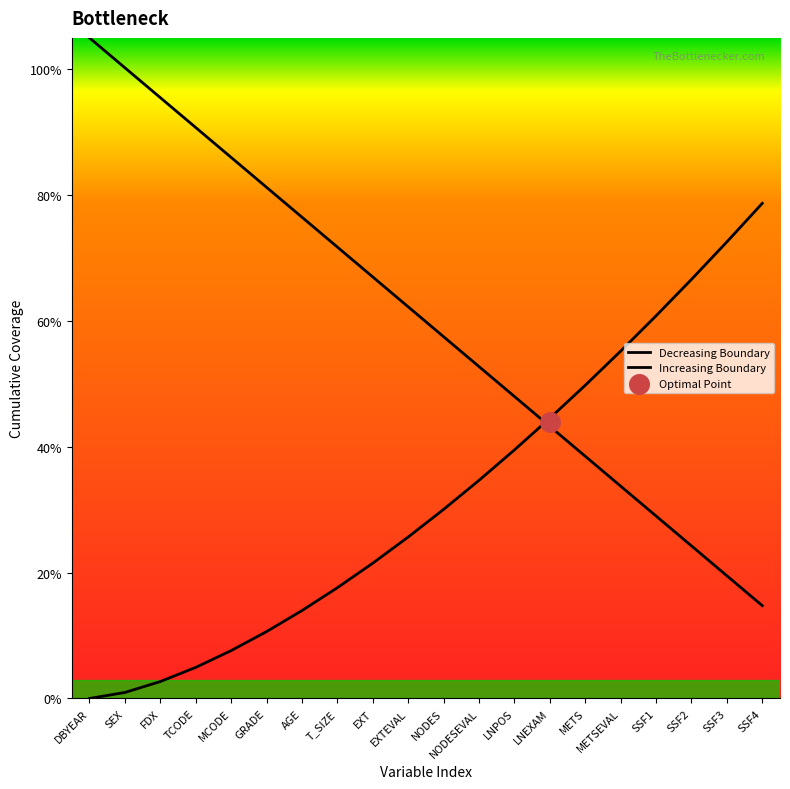

What are all the series names shown in the legend?

Decreasing Boundary, Increasing Boundary